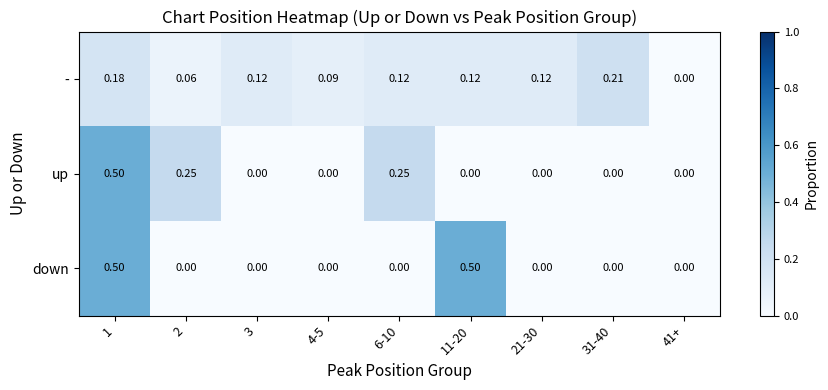

At 6-10, list the series in order from largest to smallest.

up, -, down